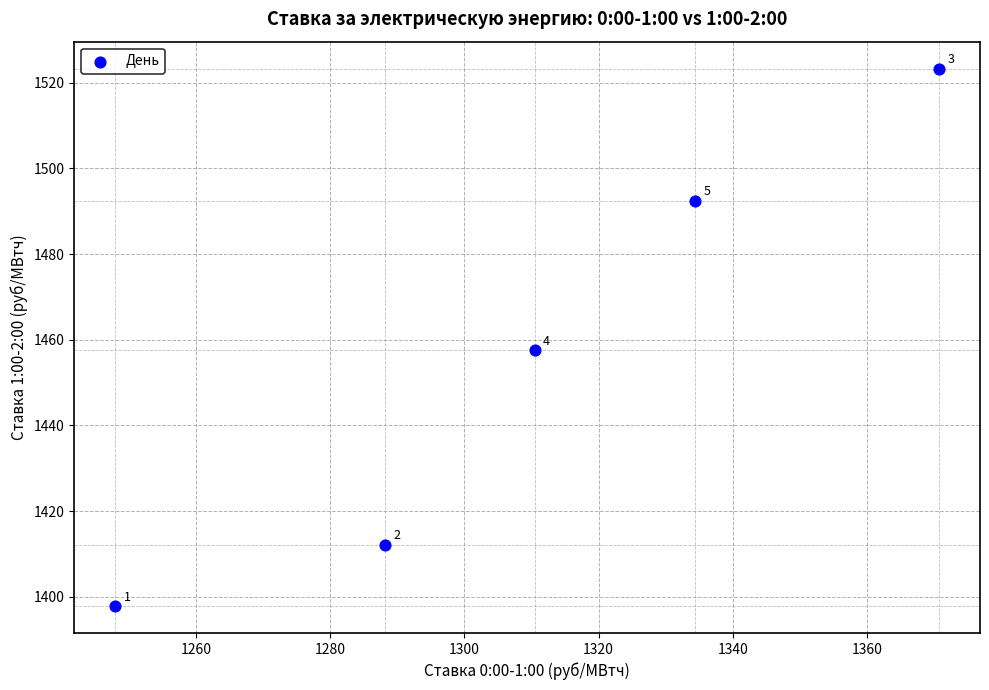

What Y value in the scatter plot is closest to 1460?

1457.5